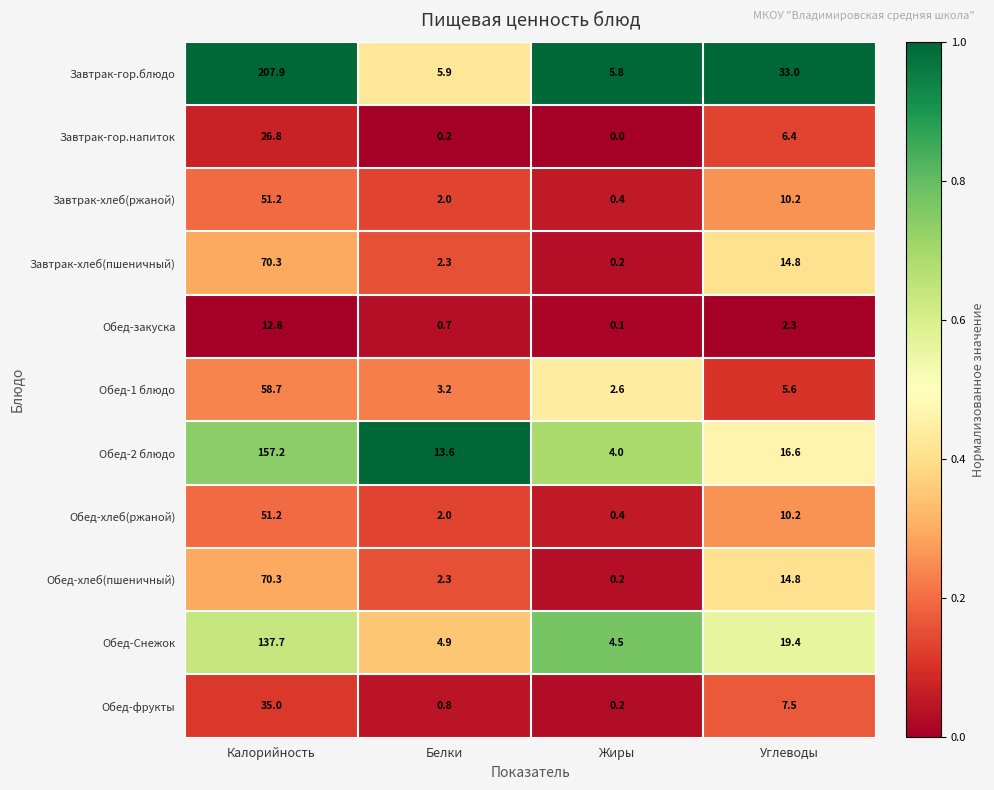

What is the total value across all series at Калорийность?

879.1